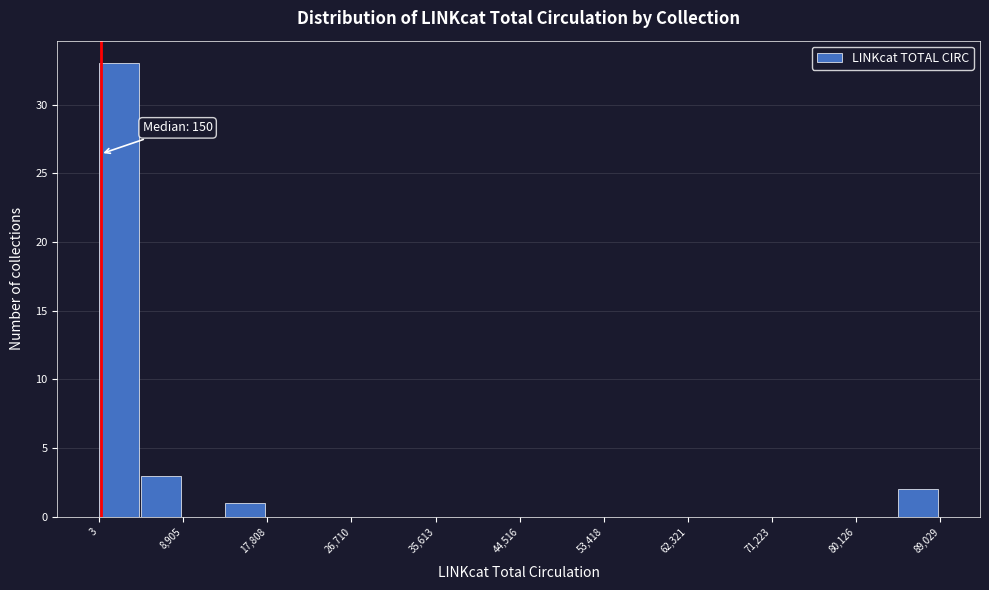

Which range on the x-axis has the tallest bar?

0 to 4000